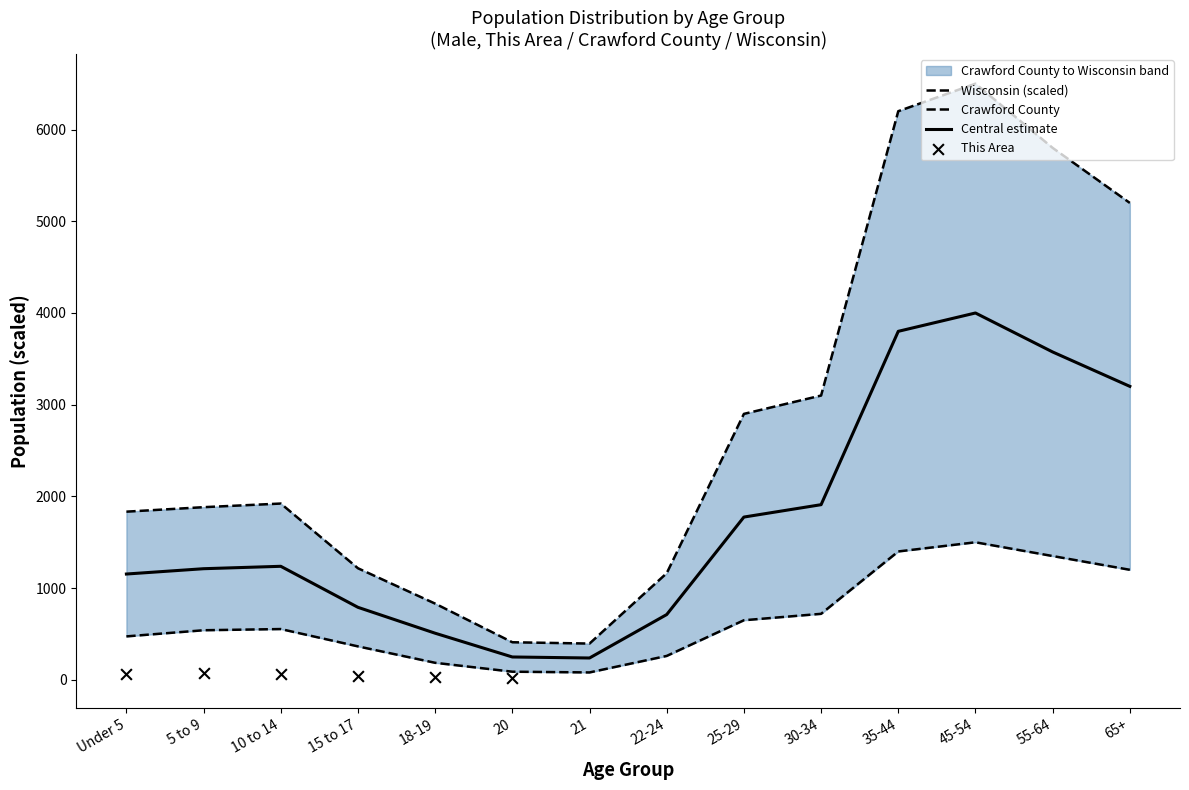

Which series has the largest total across all categories?

Wisconsin